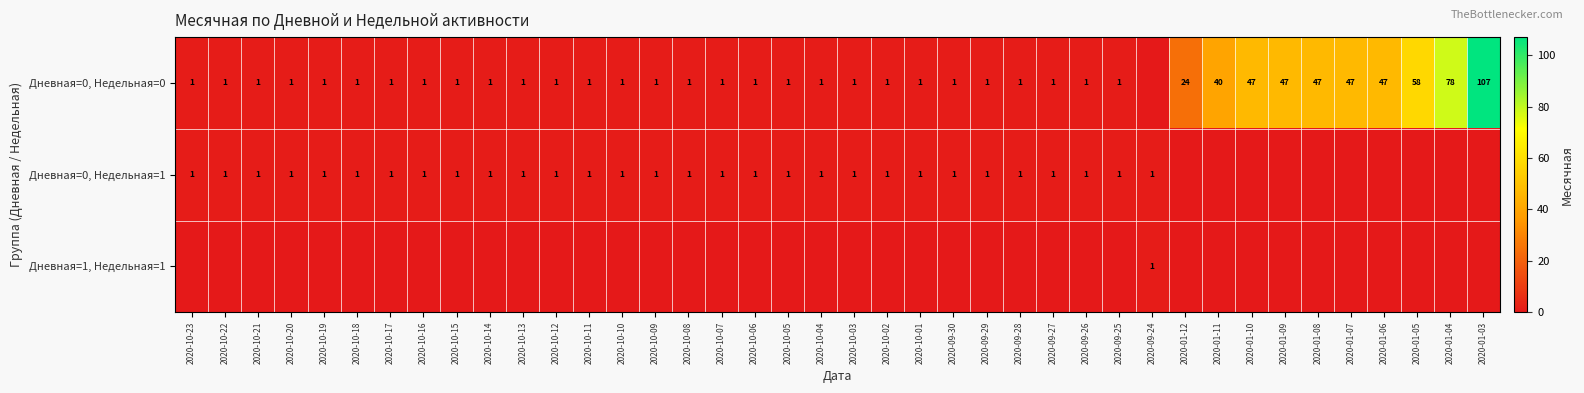

Is it true that Дневная=0, Недельная=1 equals 1 at 2020-10-08?

True